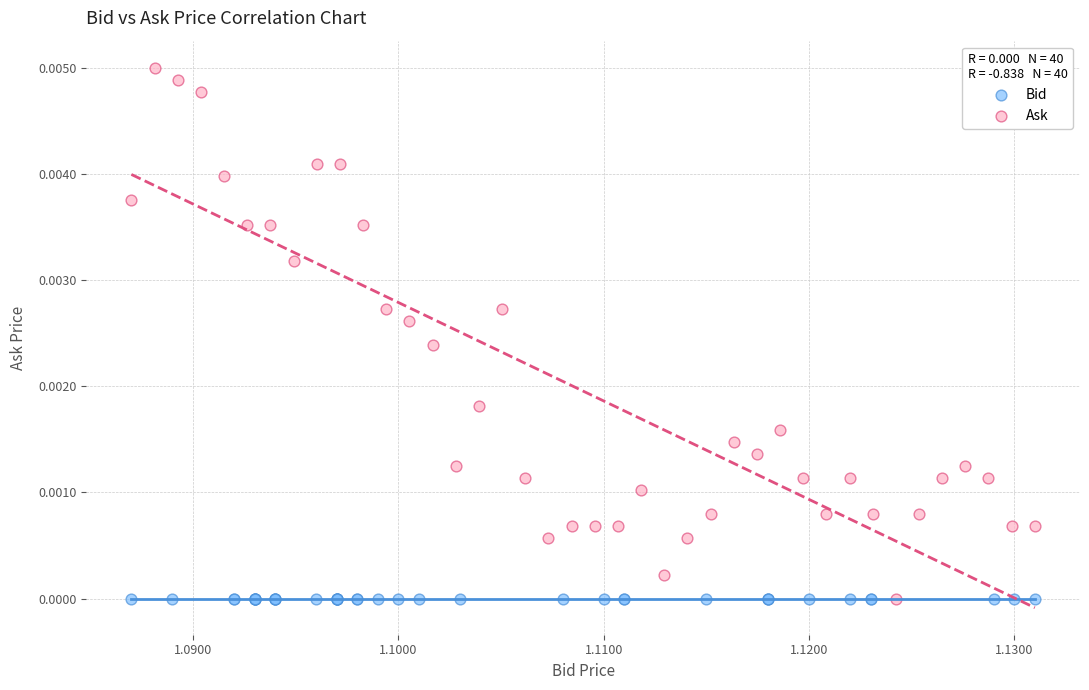

Which series contains the highest Y value?

Ask